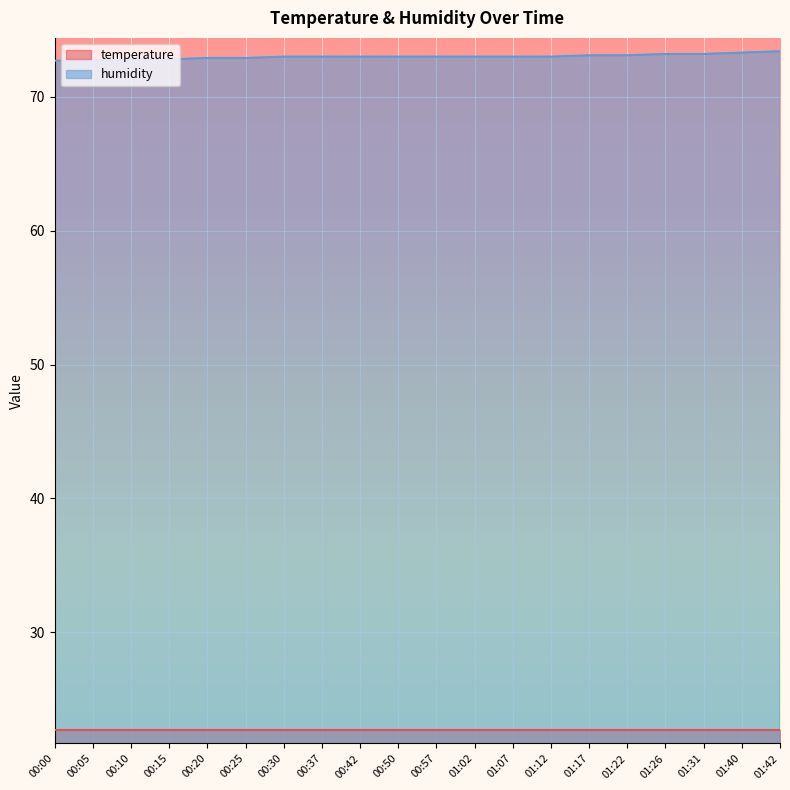

Approximately how many times larger is the value at 01:12 compared to 01:40?

1.0